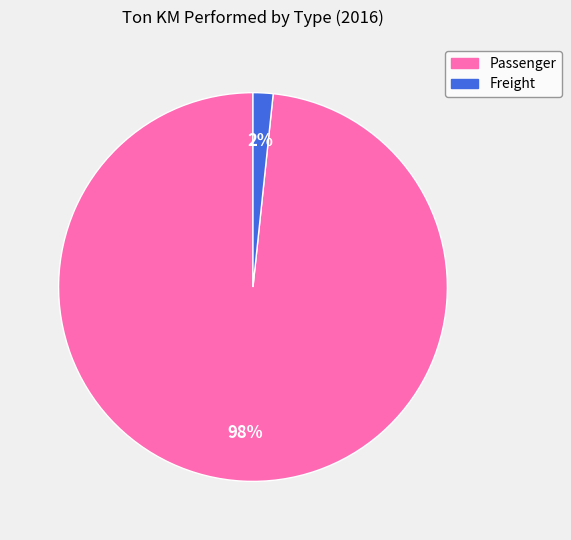

To the nearest percent, what is the average slice percentage?

50%